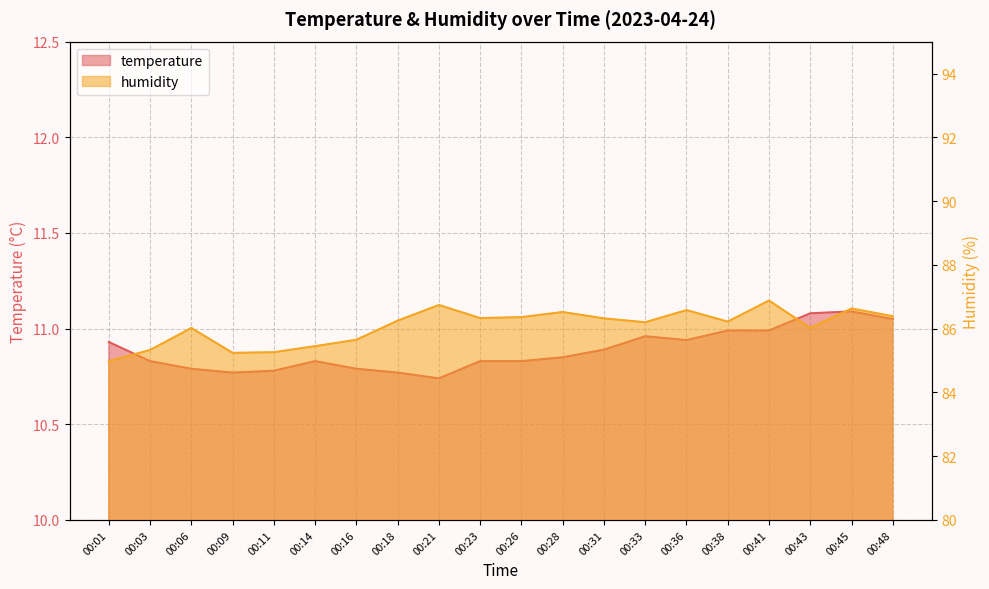

Is the value of humidity at 00:18 greater than the value of temperature at 00:11?

Yes